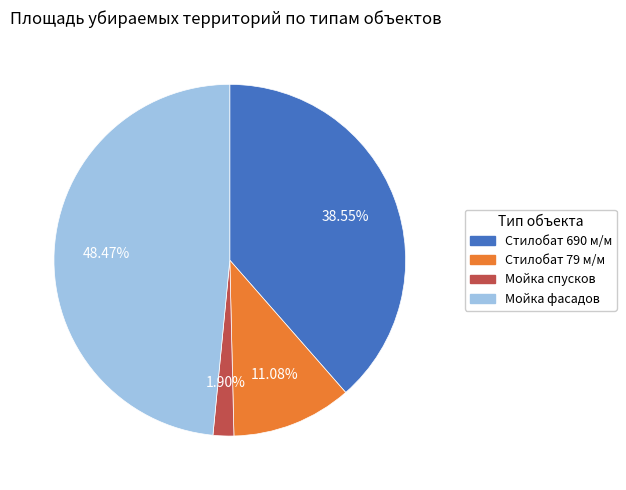

Combined, what portion of the pie is Мойка фасадов and Мойка спусков?

50.4%